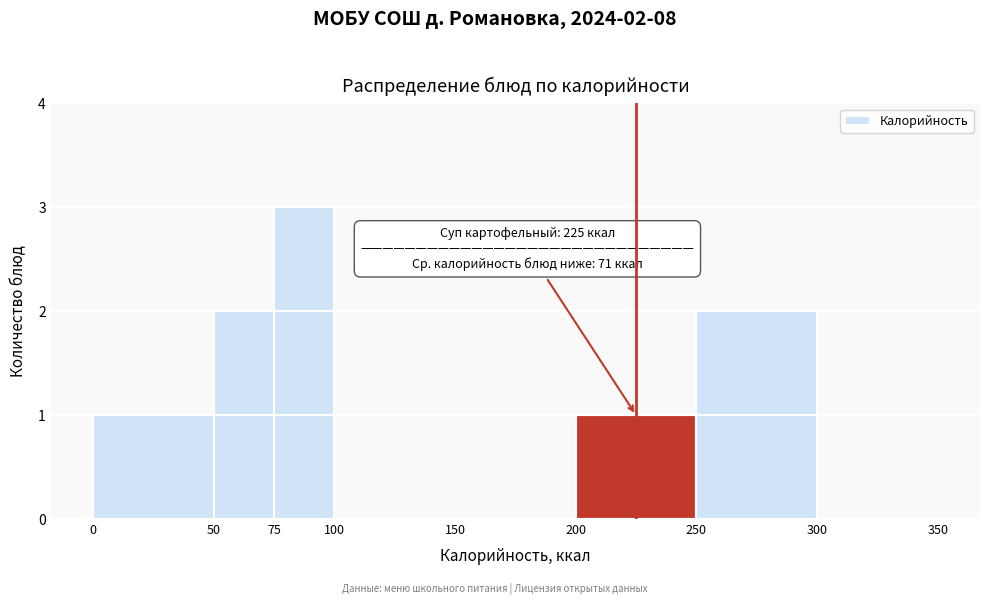

Over which range of the x-axis is the bar tallest?

75 to 100